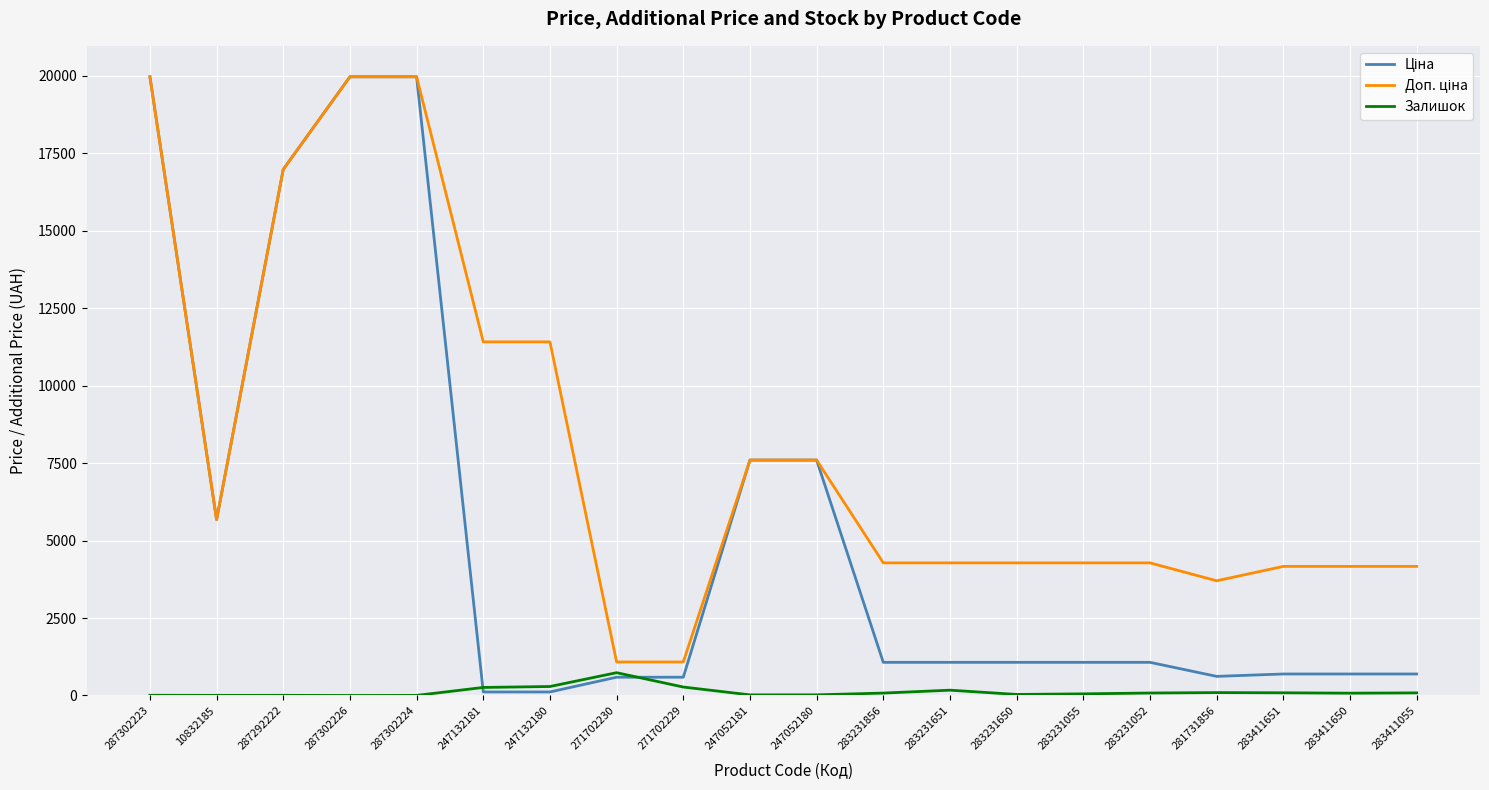

At how many categories does at least one series exceed 2763?

18